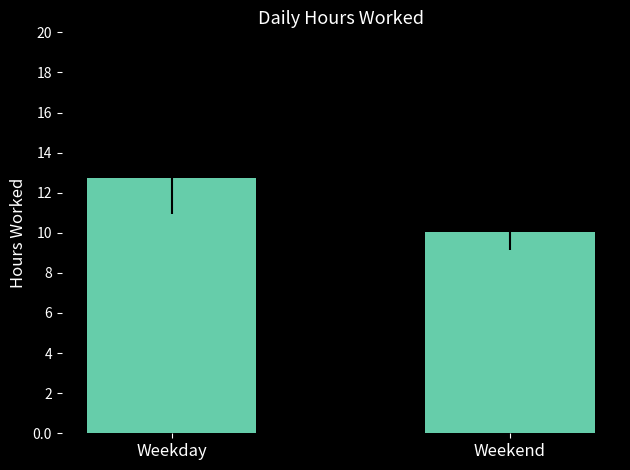

What is the change in value from Weekday to Weekend?

-2.7